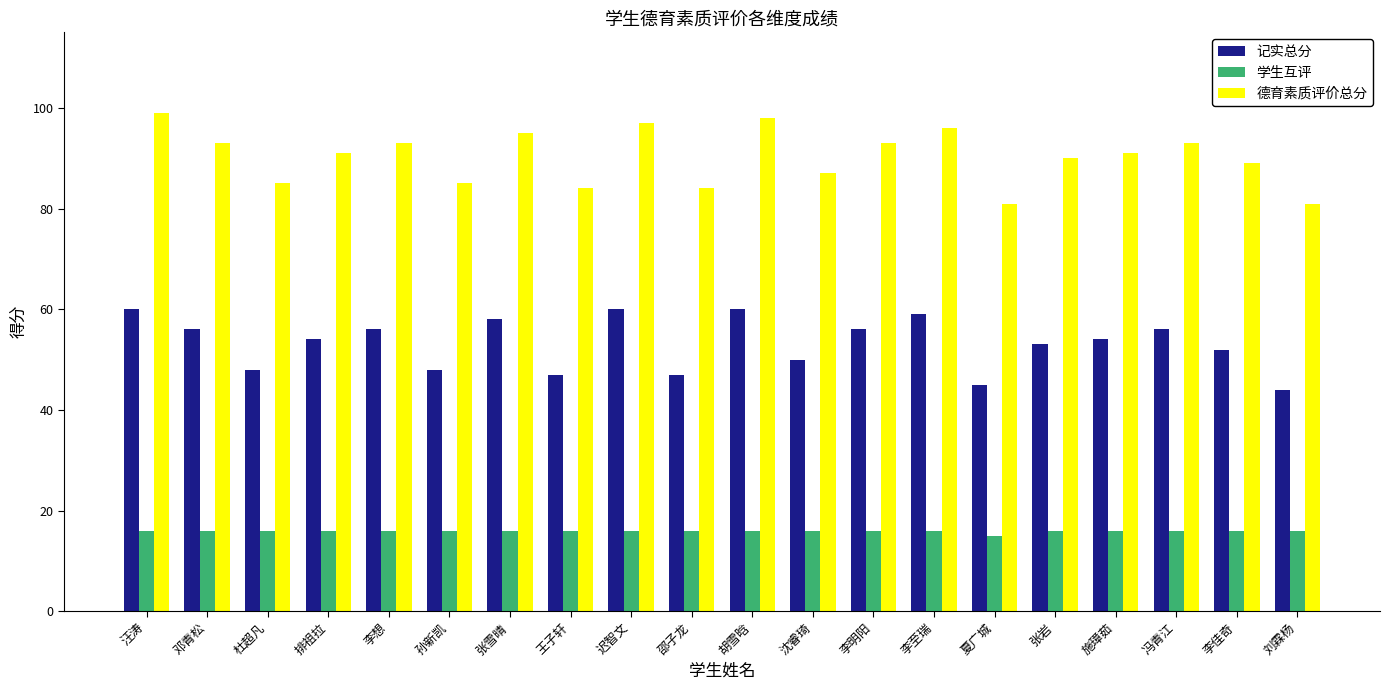

How many bars are there in total?

60